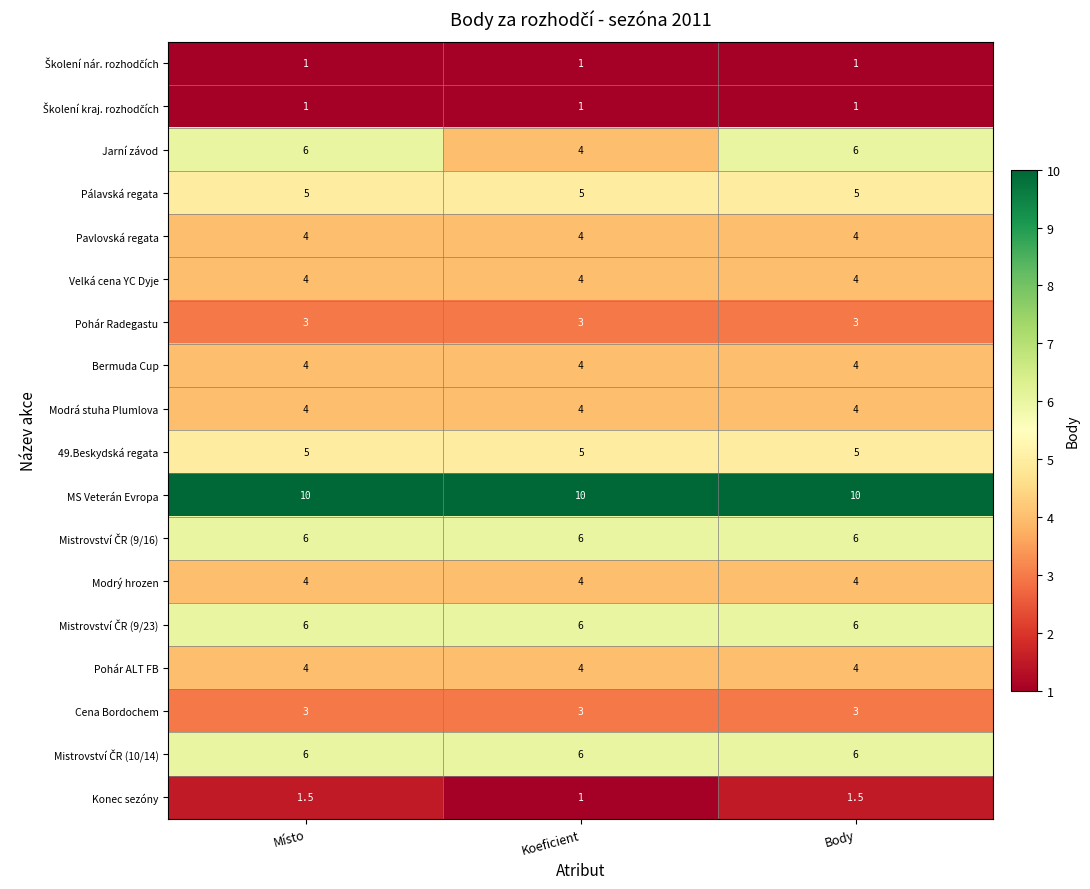

Between Místo and Koeficient, which series saw the biggest shift?

Jarní závod